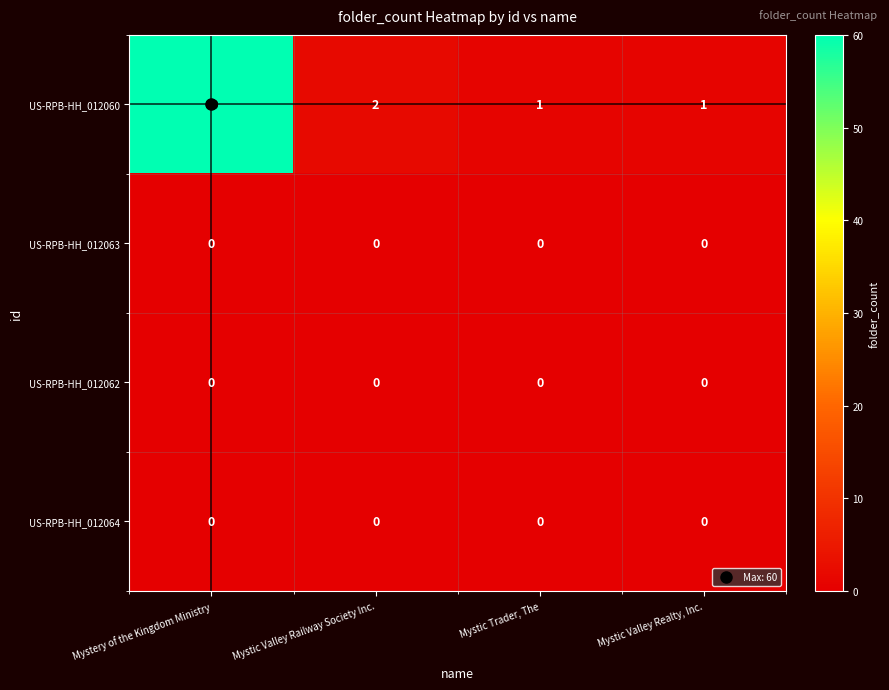

What is the sum of all US-RPB-HH_012060 values?

64